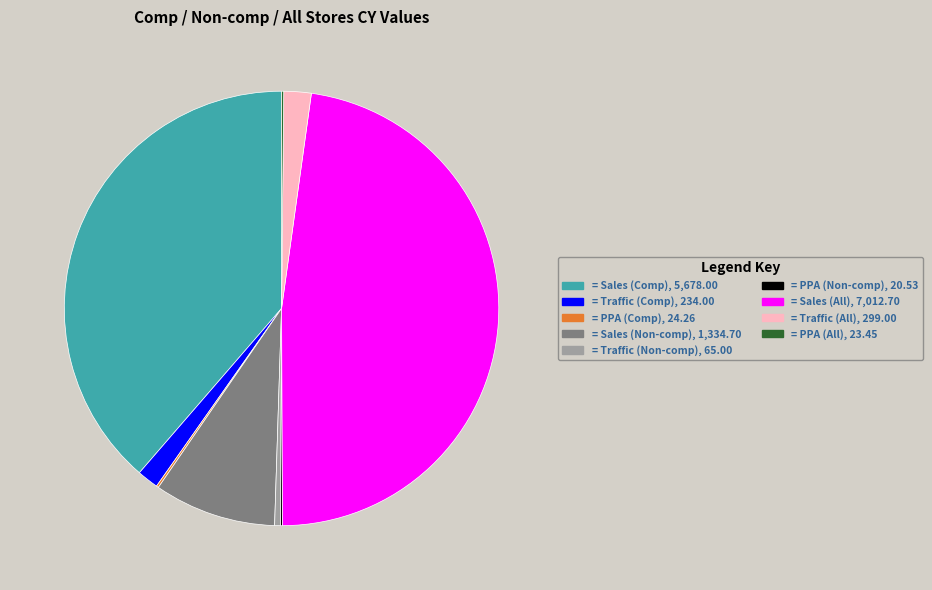

Is there any slice that represents more than half of the pie?

No